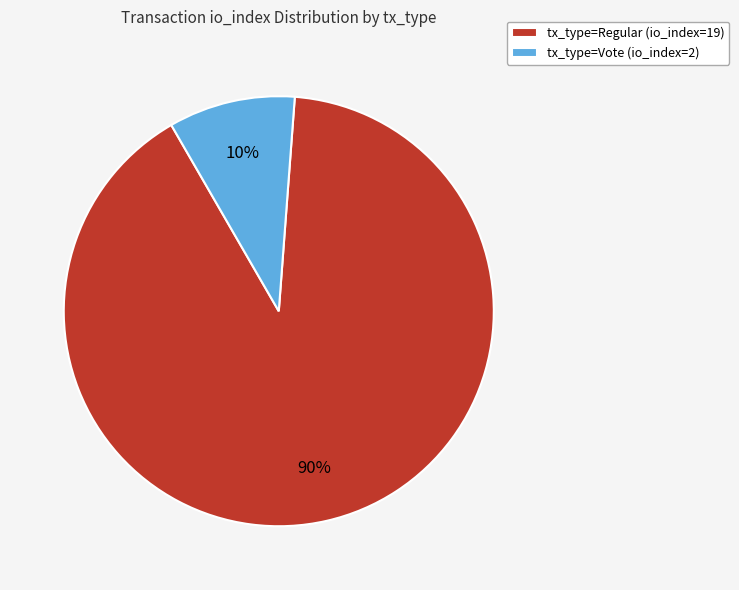

Does tx_type=Regular (io_index=19) account for over 50% of the chart?

Yes